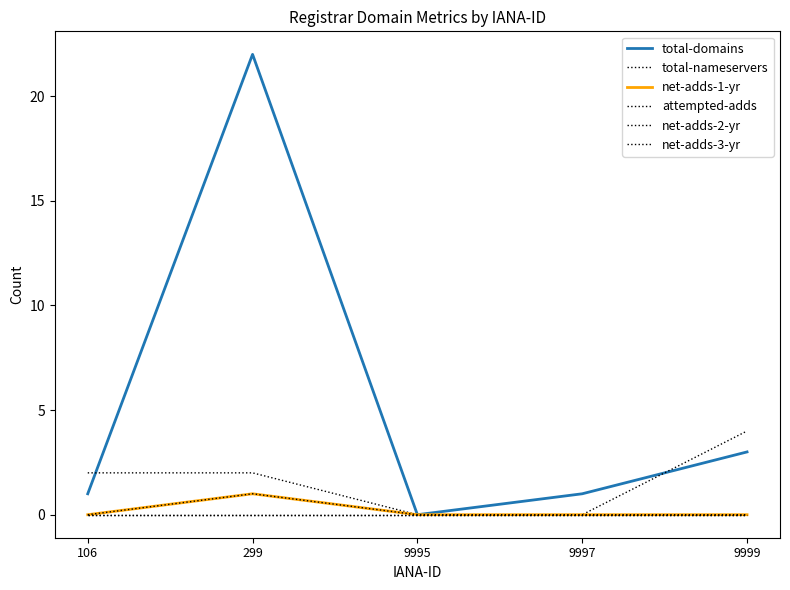

True or false: net-adds-1-yr has more than 0 interior local peaks.

True